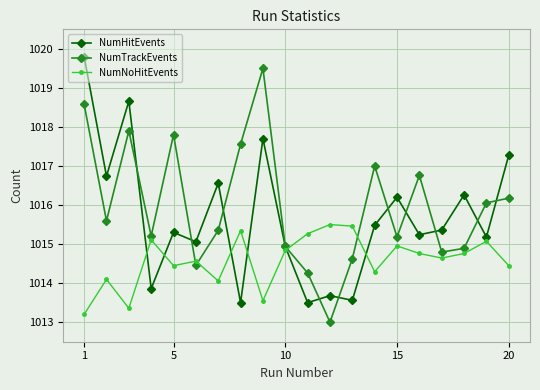

List the series in order of their overall mean, lowest first.

NumNoHitEvents, NumHitEvents, NumTrackEvents